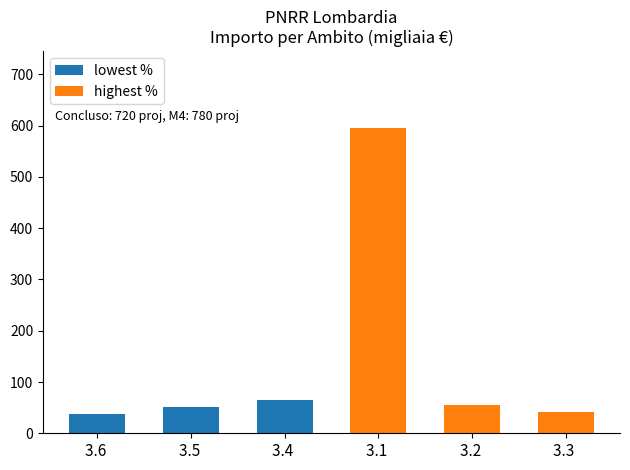

What is the value of the lowest % bar at the 2nd from the left?

51.9